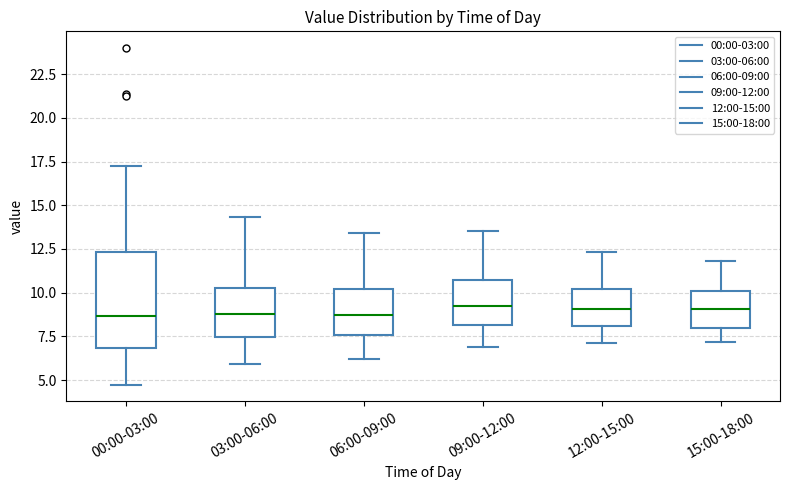

Where does the lower whisker of the box for 09:00-12:00 end on the y-axis? The values are not printed on the chart, so give them approximately, as read against the axis.

7.0